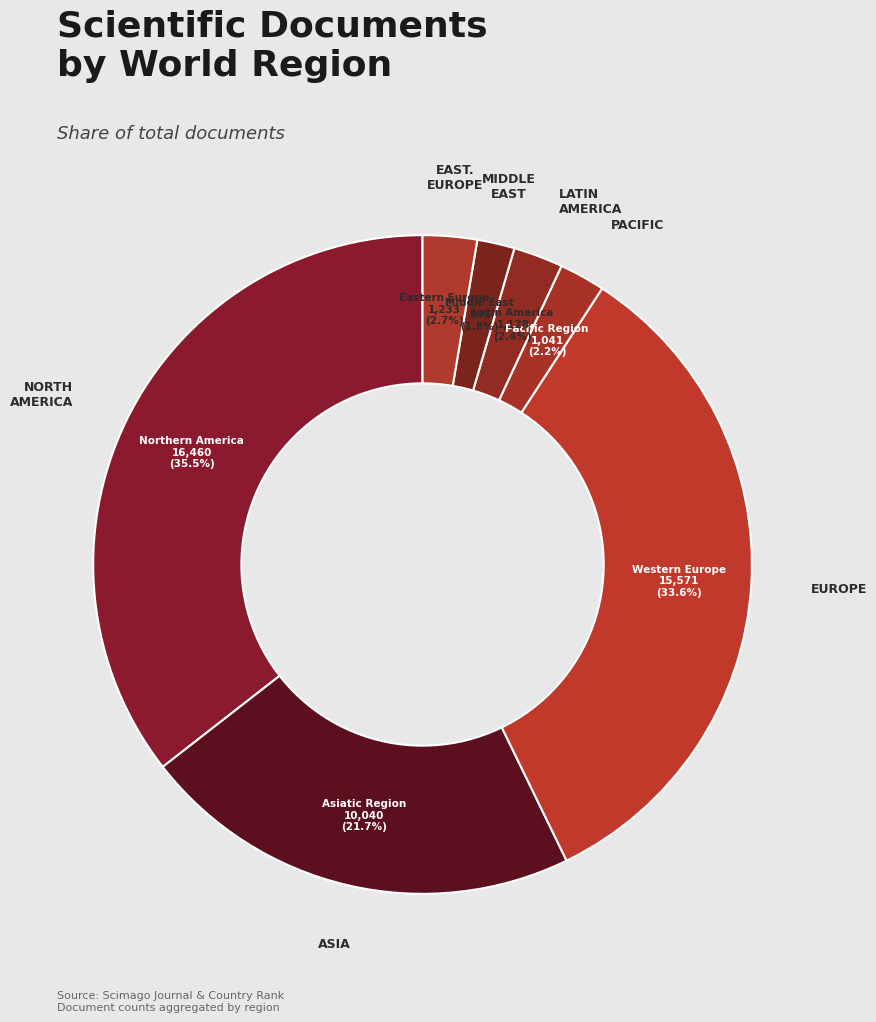

Approximately how many times larger is the value at Latin America compared to Pacific Region?

1.1